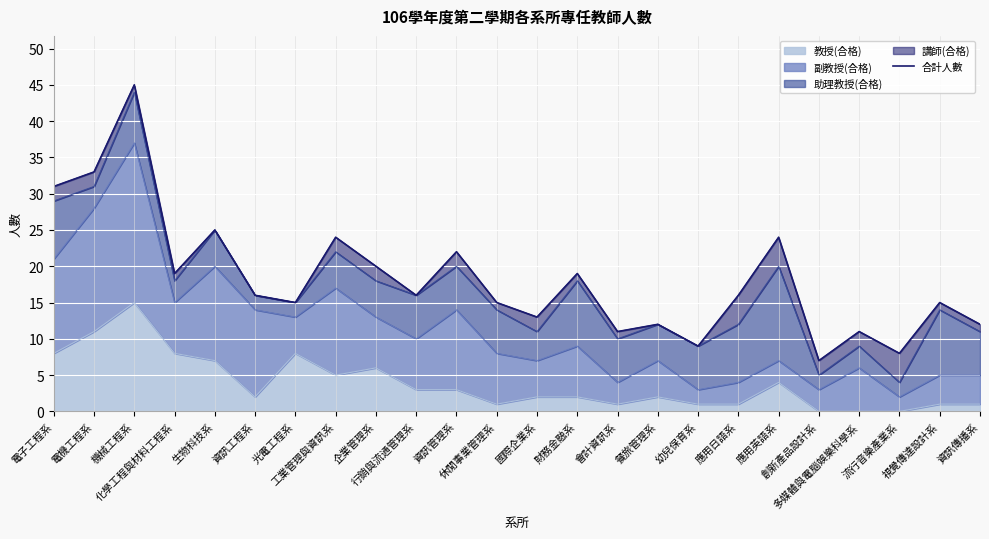

The chart shows a value of 10 at 光電工程系. True or false?

False